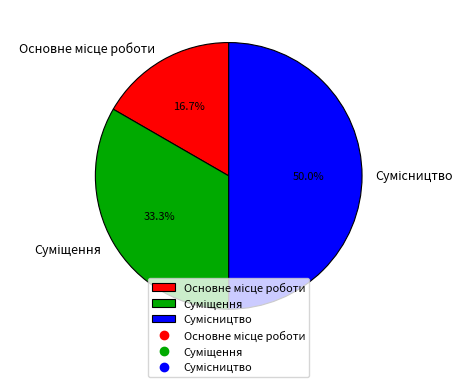

What percentage is the Суміщення slice, to the nearest percent?

33%